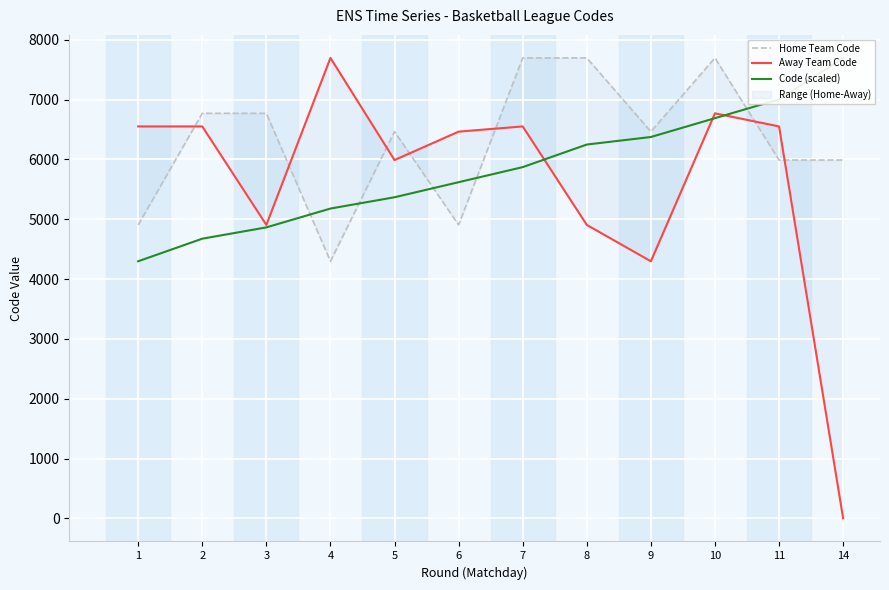

Reading left to right, extract all data points from this chart.

Home Team Code: 4906.0	6771.0	6771.0	4298.0	6465.0	4906.0	7697.0	7697.0	6465.0	7697.0	5990.0	5990.0
Away Team Code: 6552.0	6552.0	4906.0	7697.0	5990.0	6465.0	6552.0	4906.0	4298.0	6771.0	6552.0	0.0
Code (scaled): 4298.0	4675.7	4864.5	5179.2	5368.1	5619.8	5871.6	6249.3	6375.2	6689.9	7004.6	7697.0